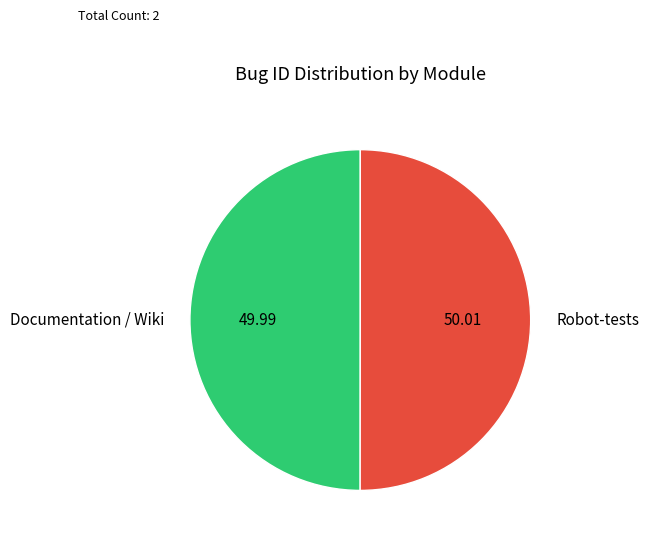

What is the ratio of the value at Robot-tests to the value at Documentation / Wiki?

1.0